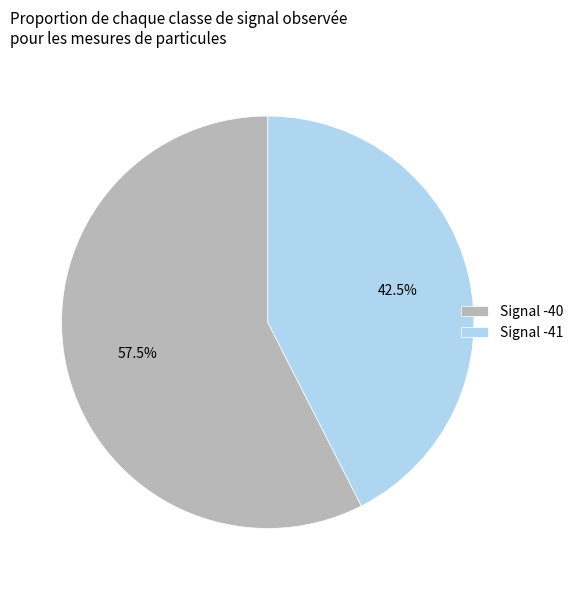

How many segments does this pie chart have?

2